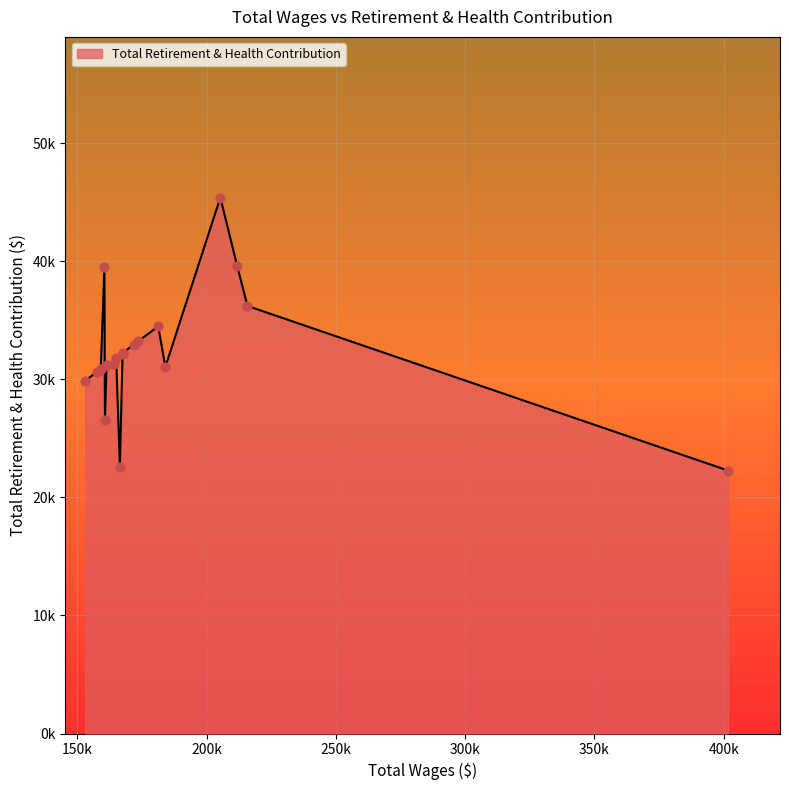

Approximately how many times larger is the value at 159105 compared to 401714?

1.4